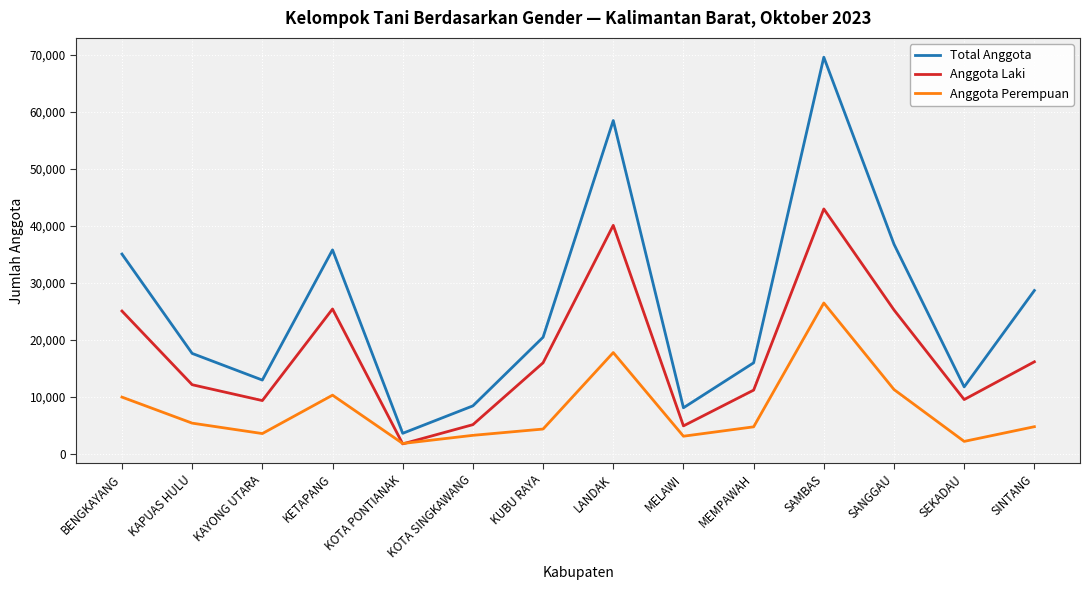

The Anggota Perempuan series shows 26485 at SAMBAS. True or false?

True